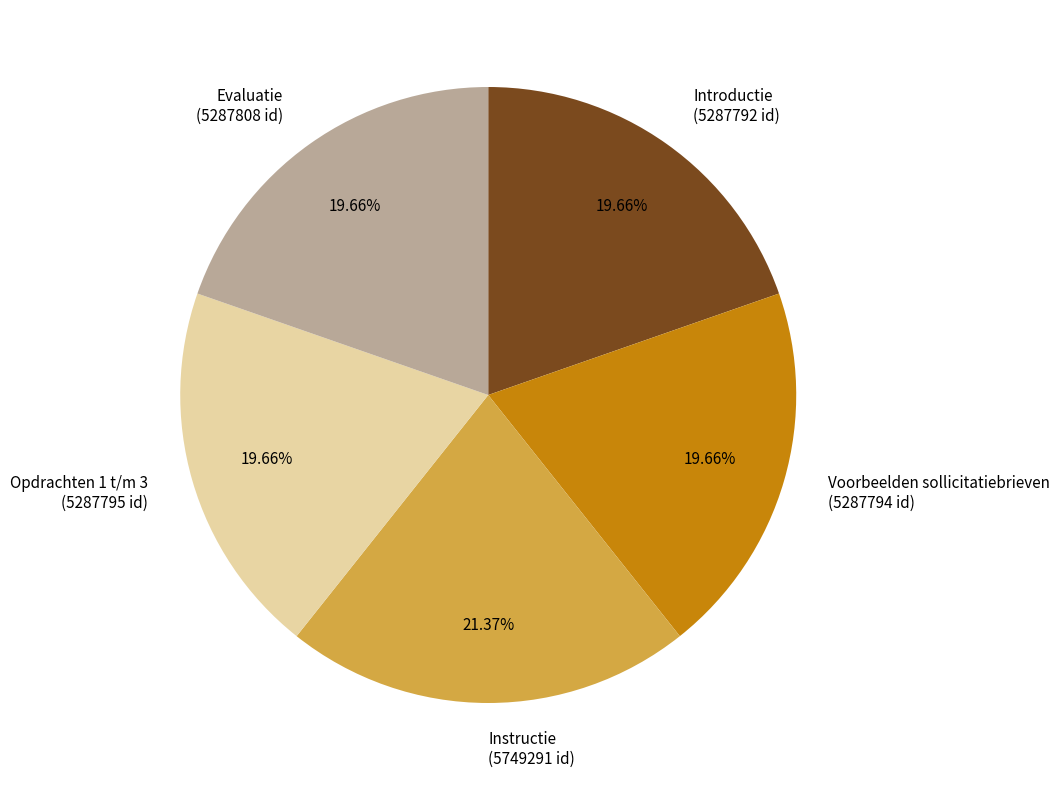

To the nearest percent, what is the combined percentage of Instructie and Opdrachten 1 t/m 3?

41%